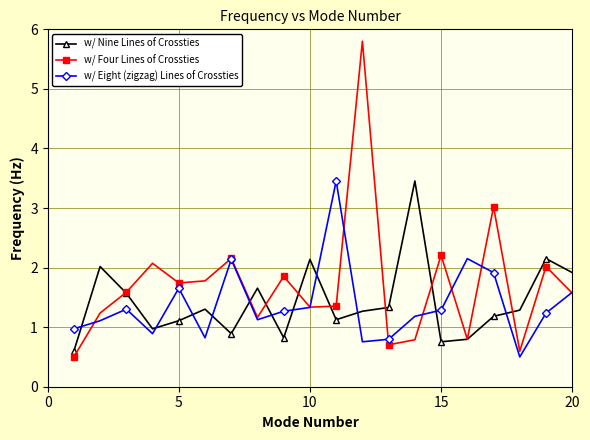

What is the value of the w/ Nine Lines of Crossties point at the 13th from the left?

1.3